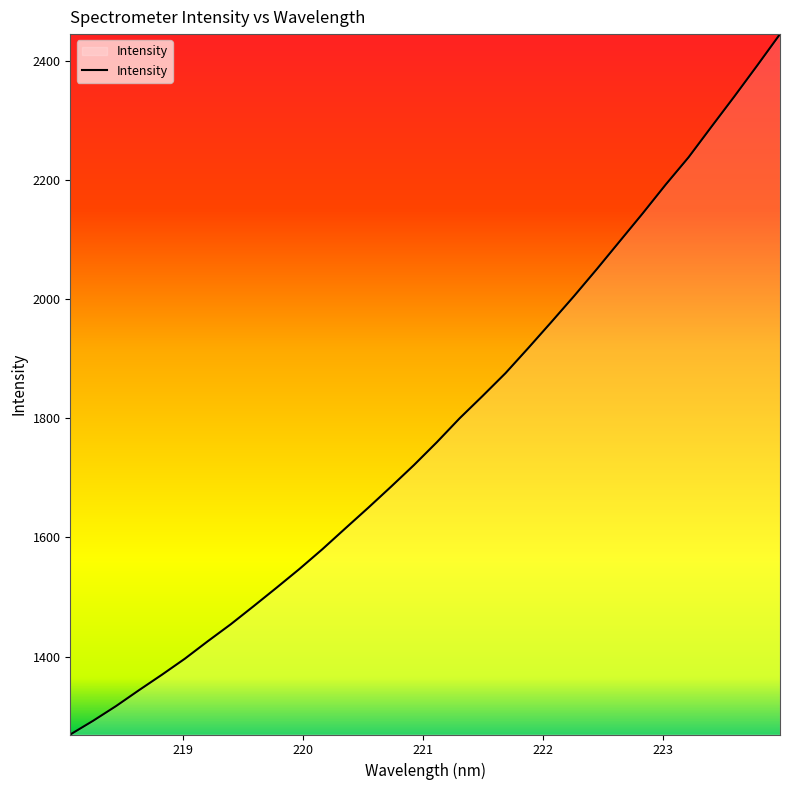

What is the difference between the maximum and minimum values?

1175.6